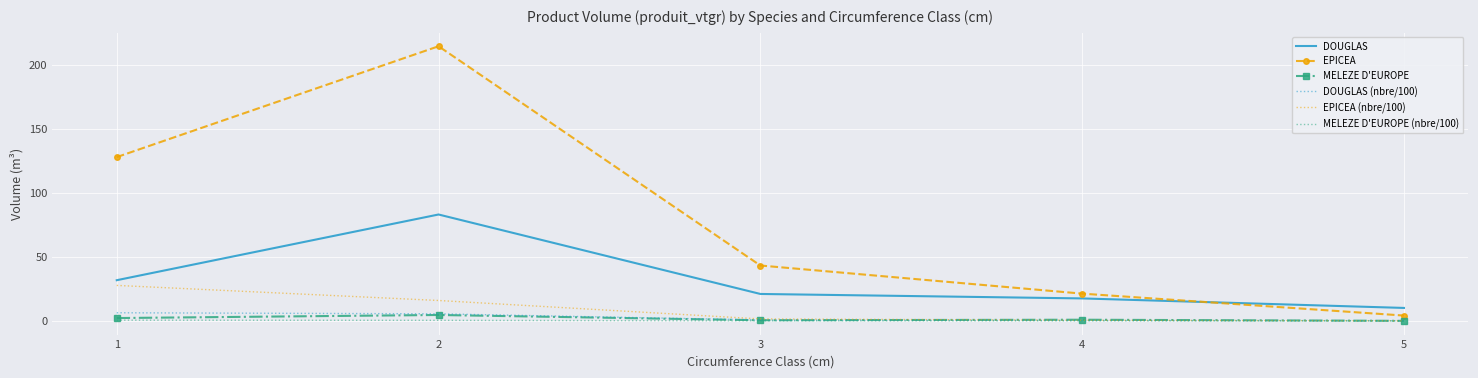

The value of EPICEA at 4 is 31.7. True or false?

False